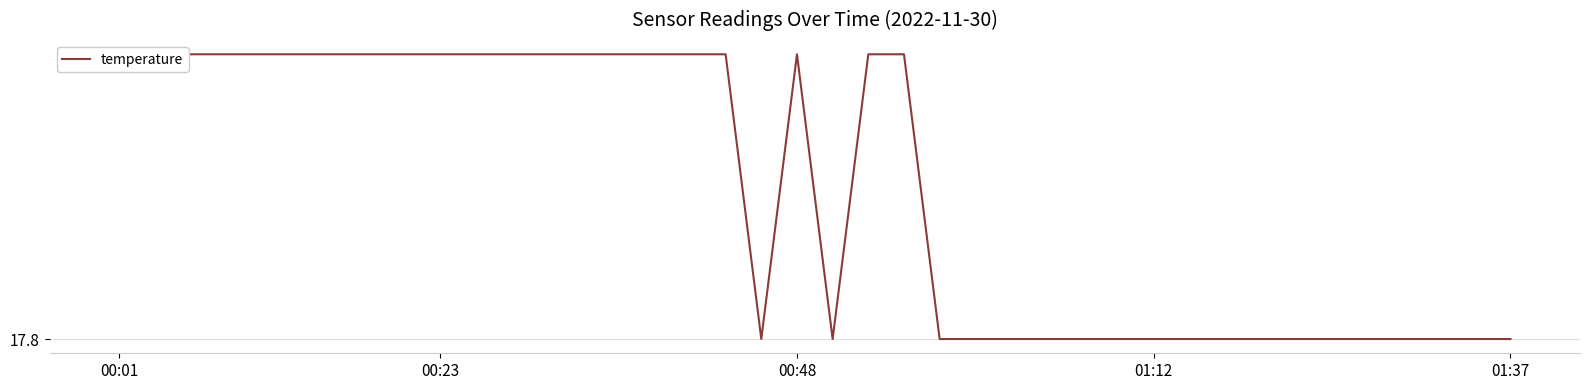

How many interior local valleys (lower than both neighbors) does the data have?

2